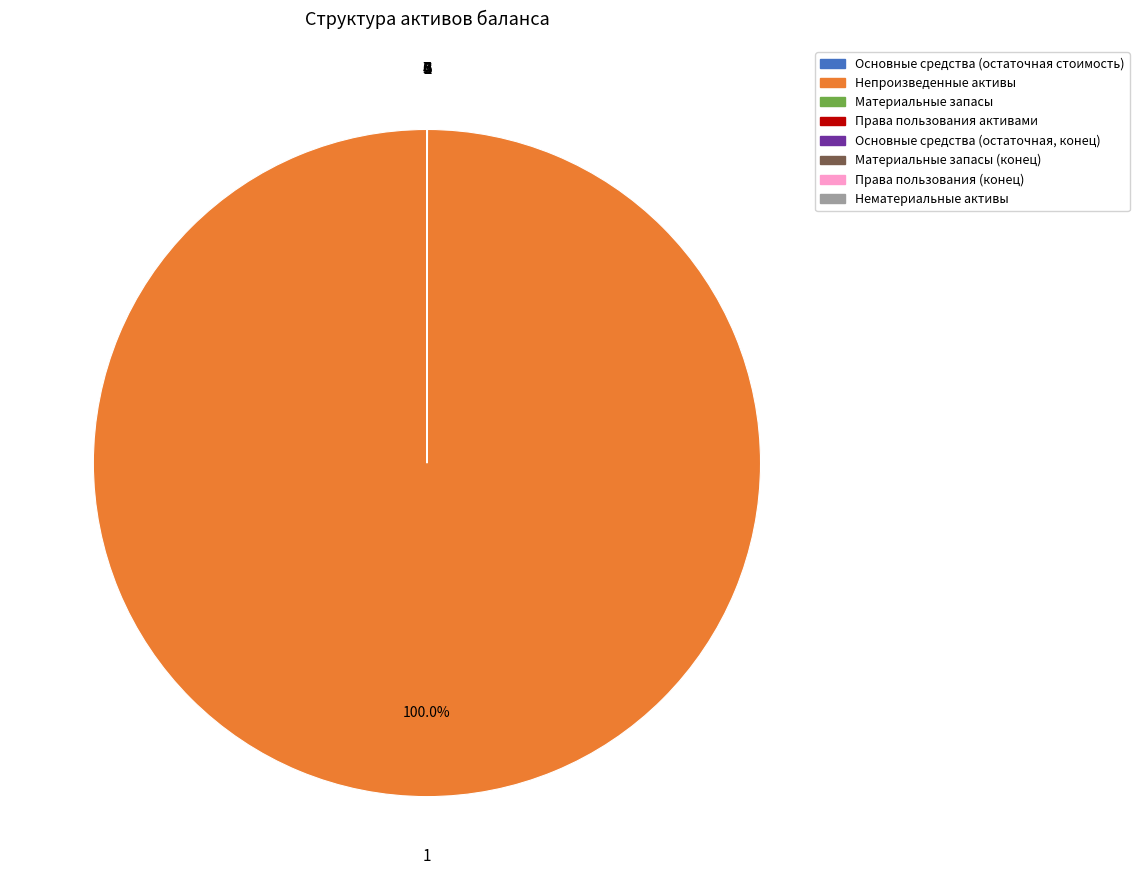

Does any single category account for the majority?

Yes